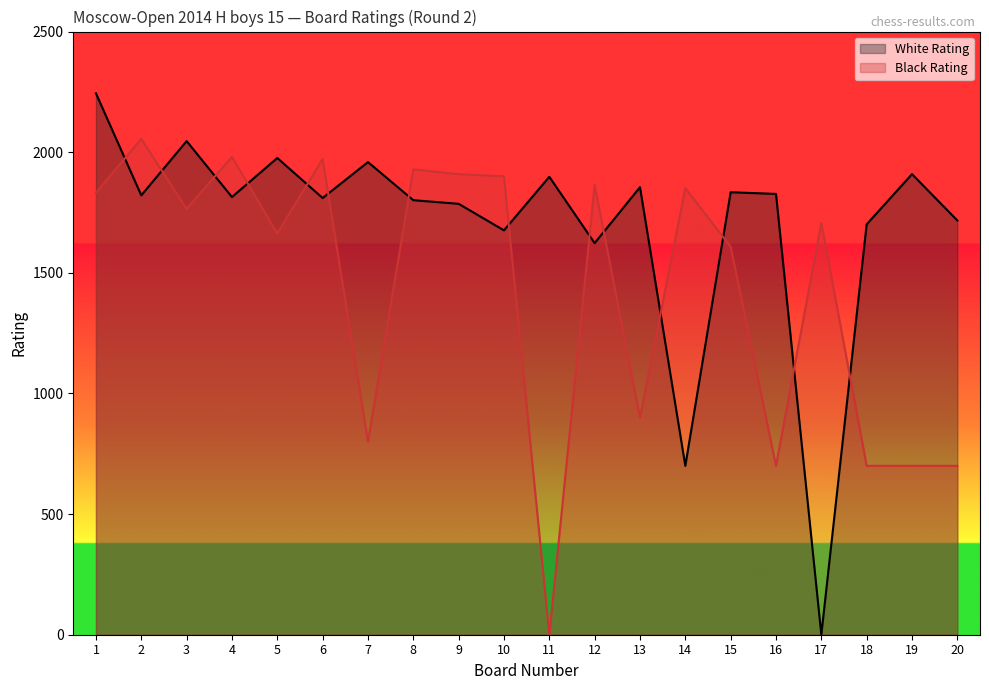

True or false: Black Rating has a value of 900 at 13.

True